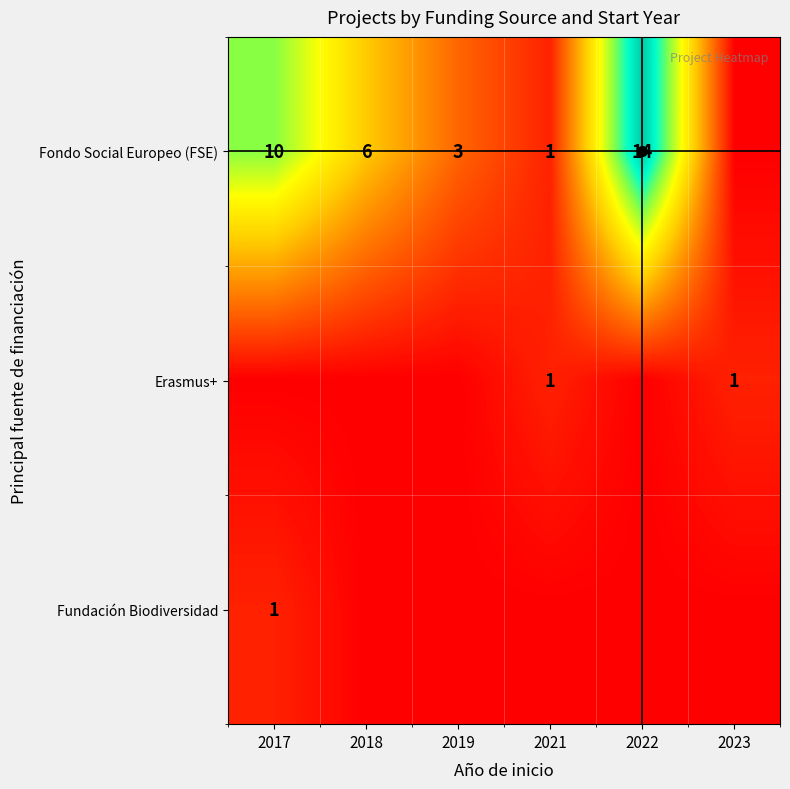

True or false: Erasmus+ has a value of 1 at 2023.

True